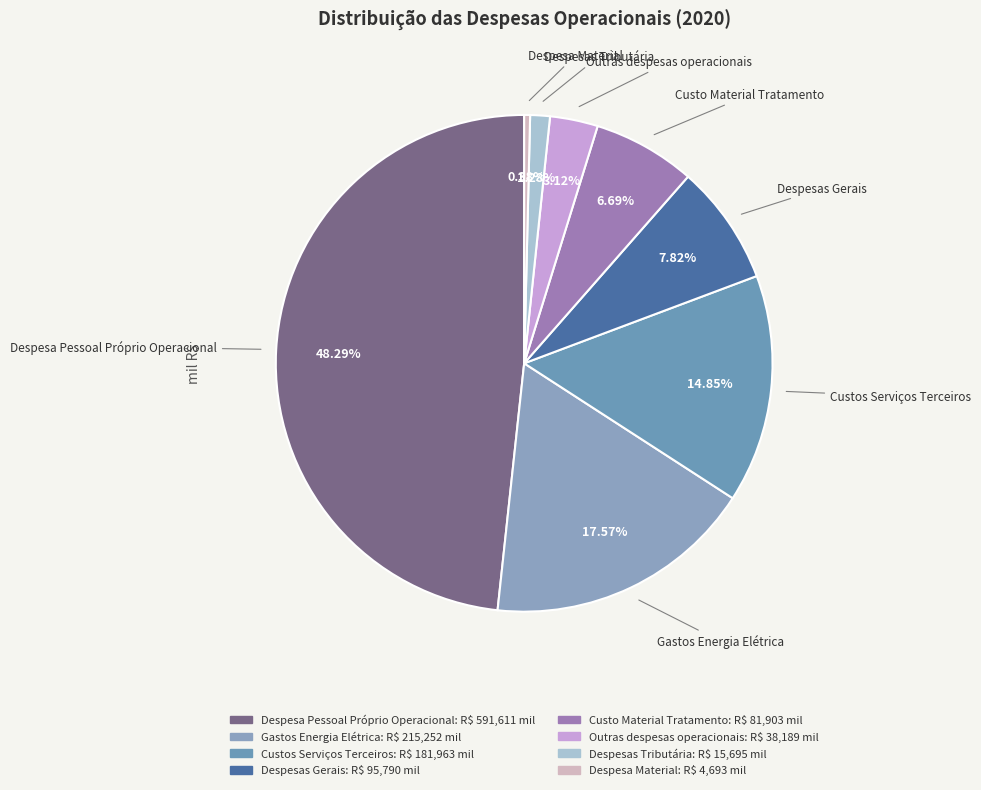

To the nearest percent, what is the combined percentage of Despesa Material and Gastos Energia Elétrica?

18%